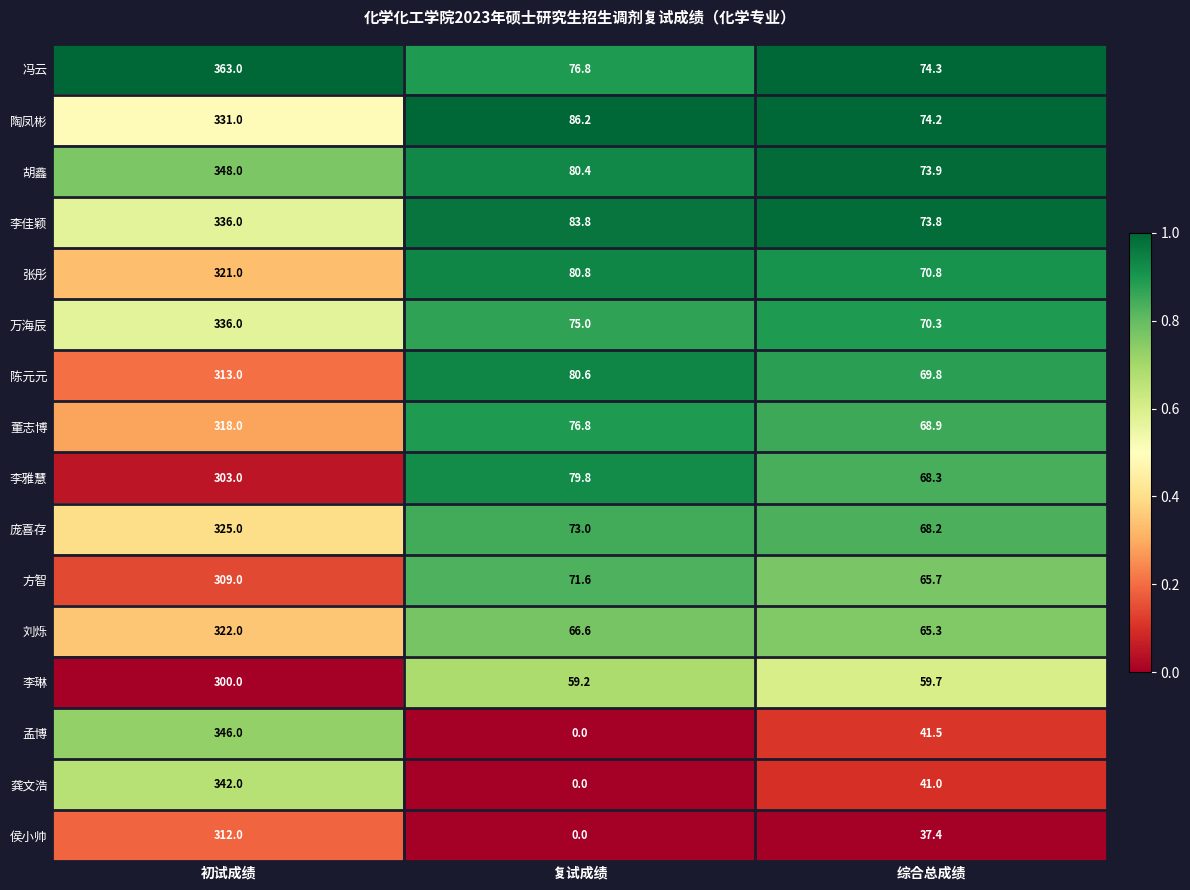

Is it true that 张彤 equals 80.8 at 复试成绩?

True